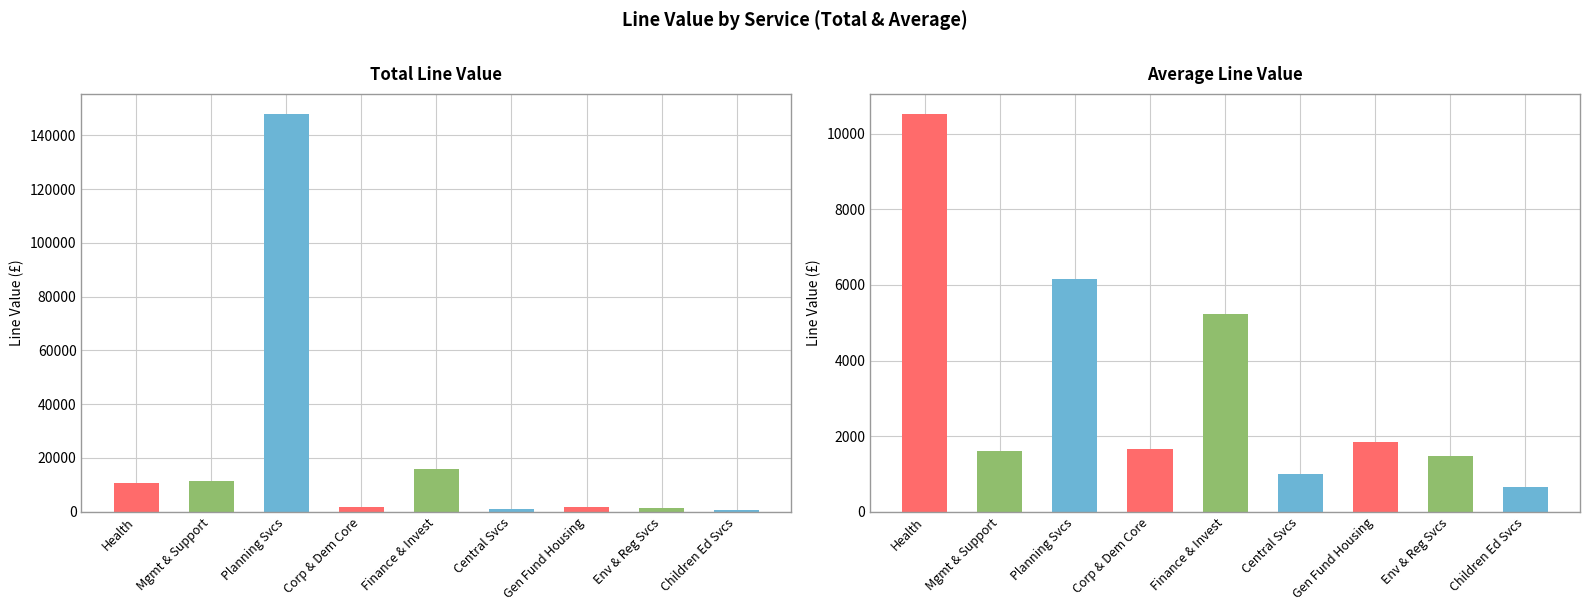

What are all the series names shown in the legend?

Total Line Value, Avg Line Value